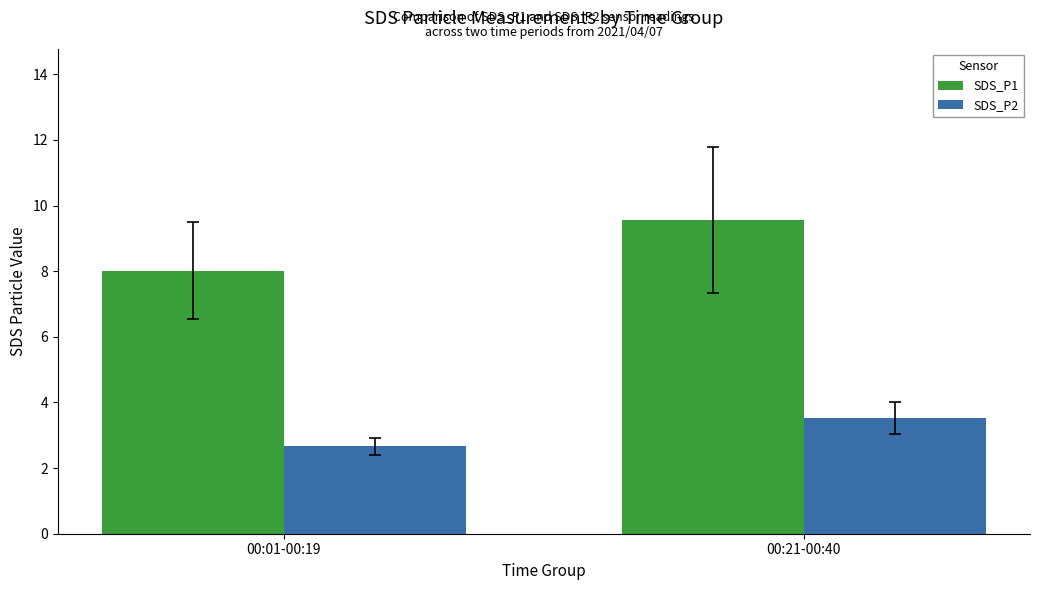

How many groups of bars are there?

2